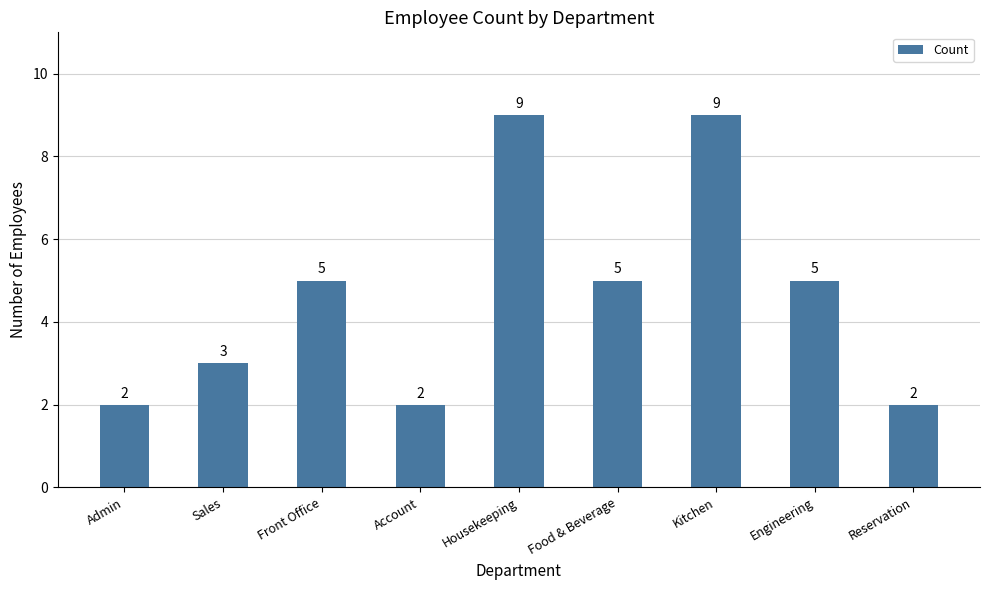

How many series are shown in this chart?

1